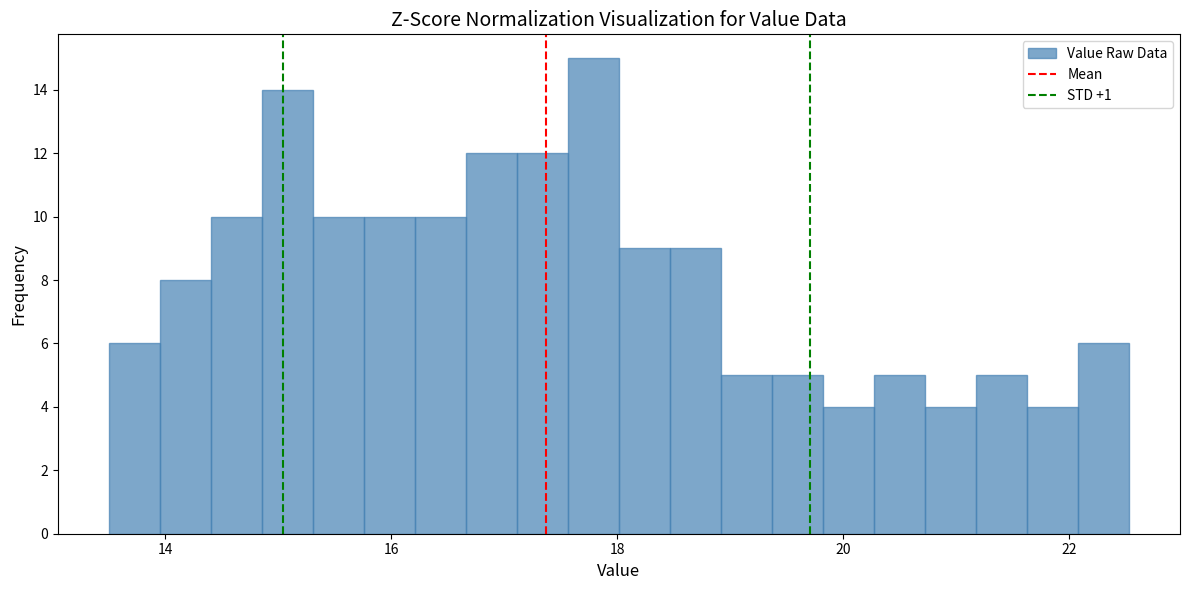

Around what value on the x-axis is the tallest bar? Give the approximate position of its centre, as read against the axis.

17.8